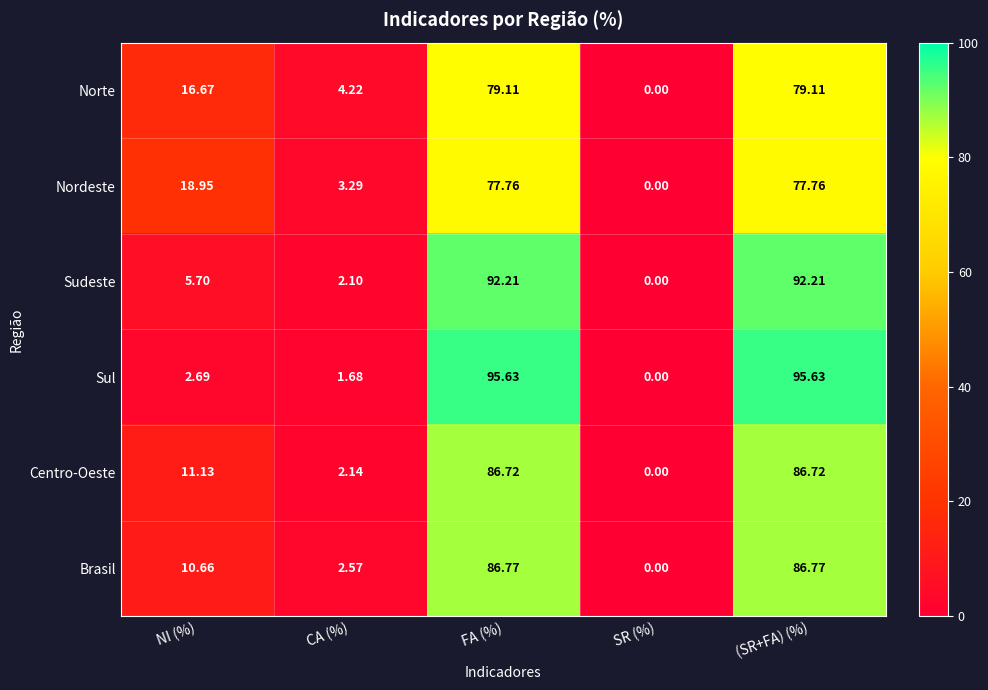

Where is Sul nearest to the value 47?

NI (%)